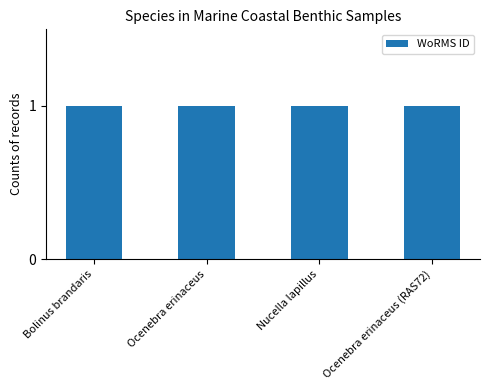

How many distinct data groups are displayed?

1